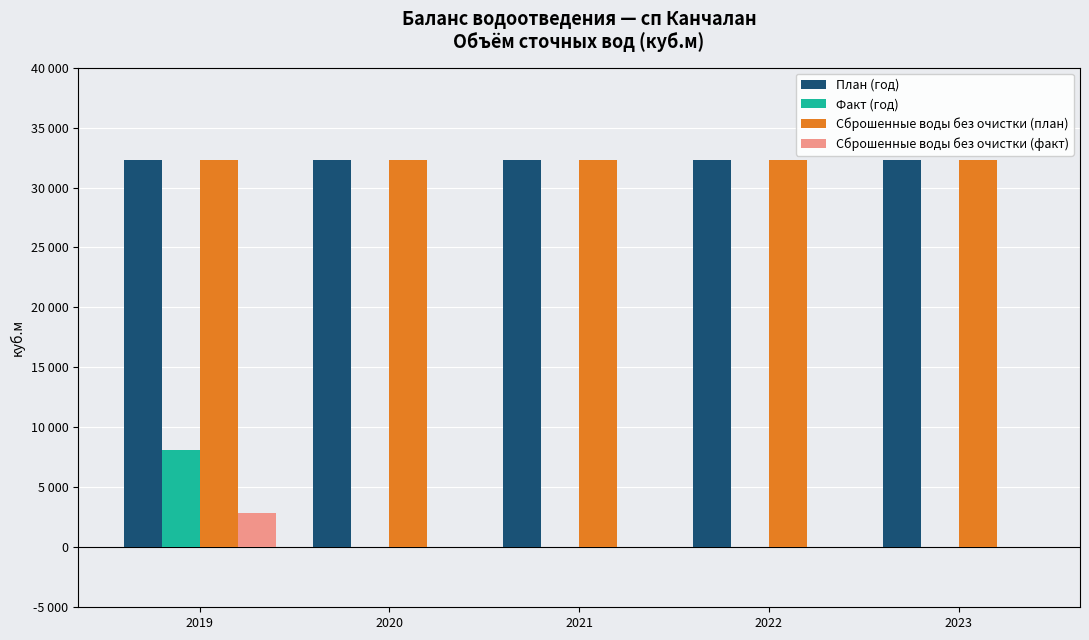

At which label is Сброшенные воды без очистки (план) closest to 32265?

2019